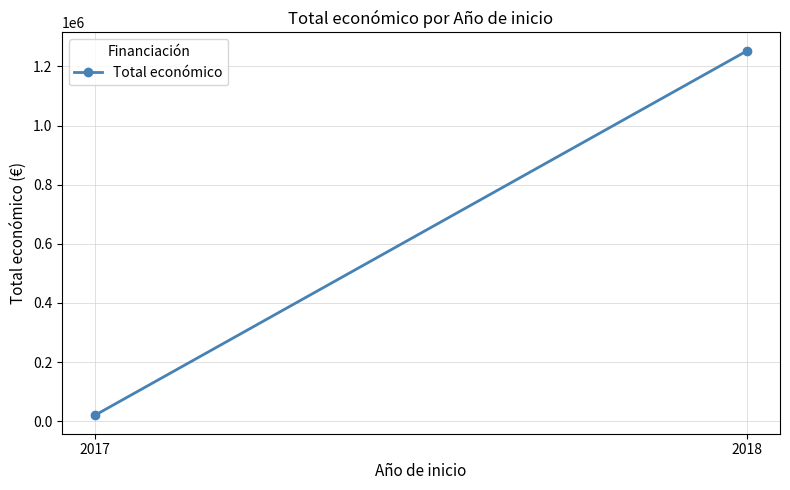

How many values are between 19478 and 1253287?

2